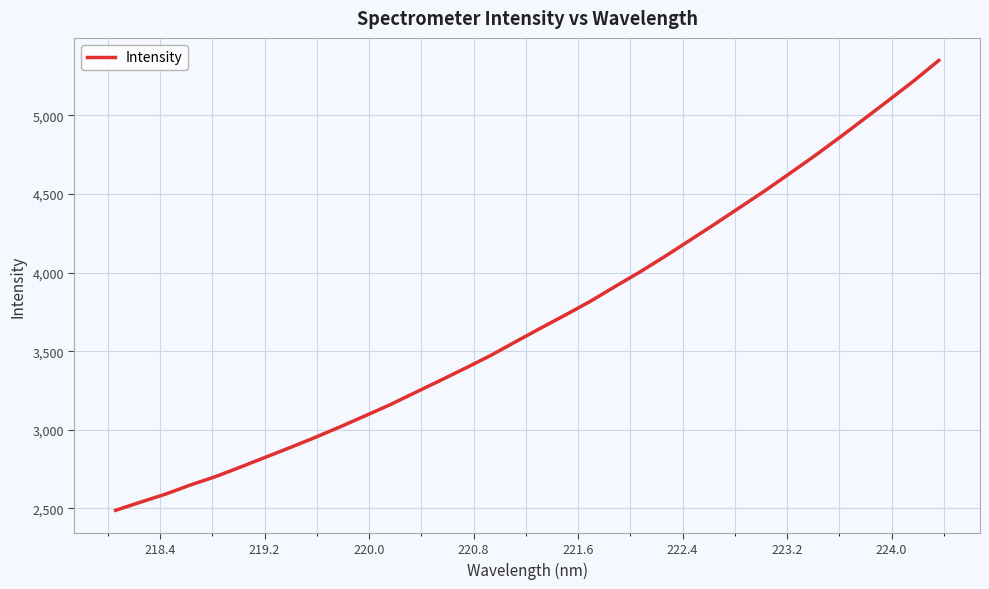

What is the maximum value shown in the chart?

5350.0